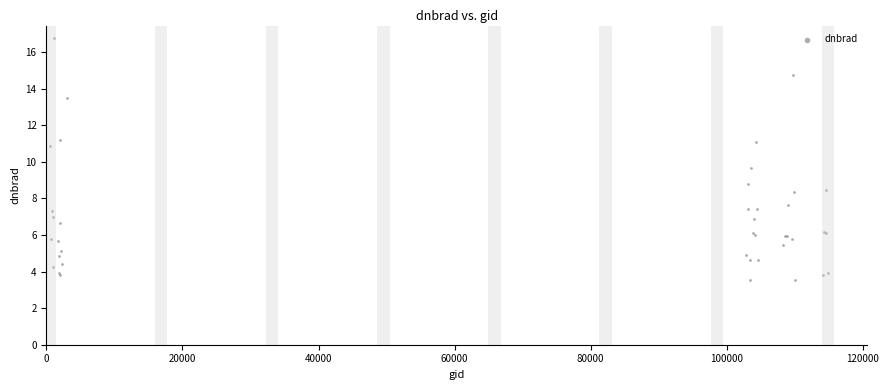

What Y value in the scatter plot is closest to 10?

9.7